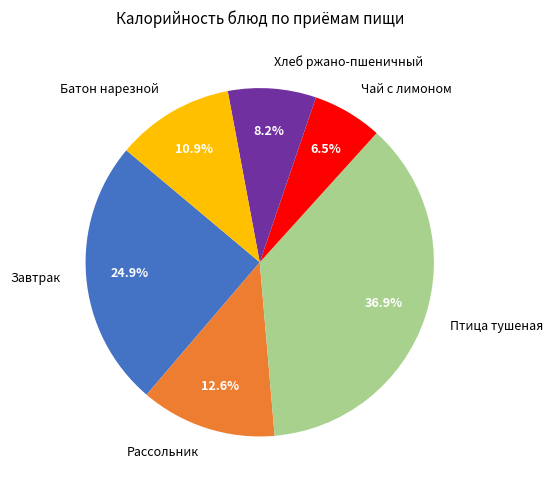

Approximately how many times larger is the value at Птица тушеная compared to Батон нарезной?

3.4